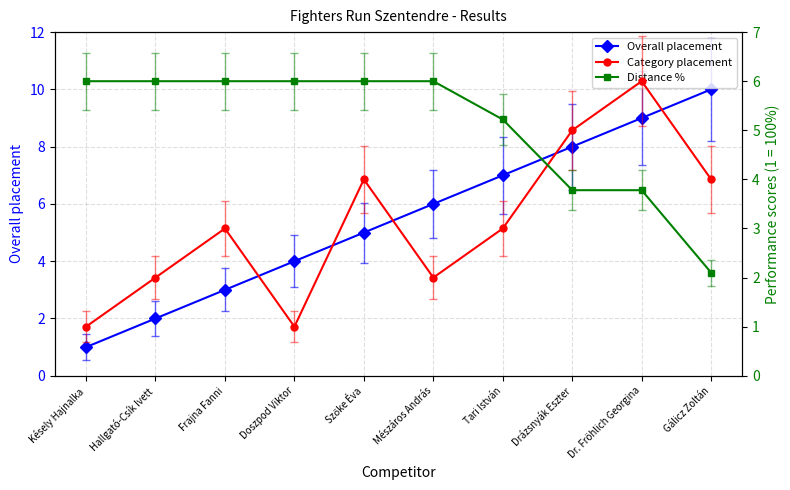

The value of Distance % at Doszpod Viktor is 10.7. True or false?

False